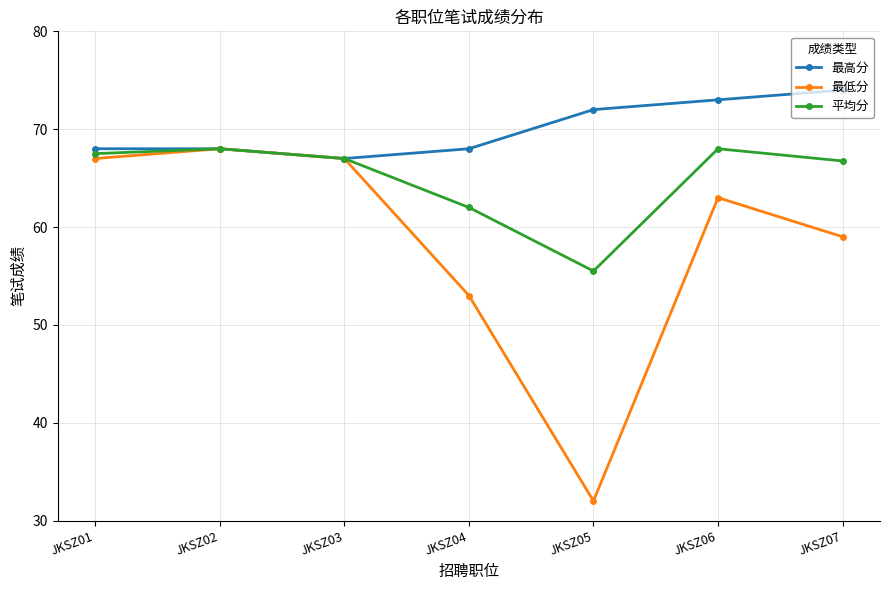

Count the number of data series in this chart.

3